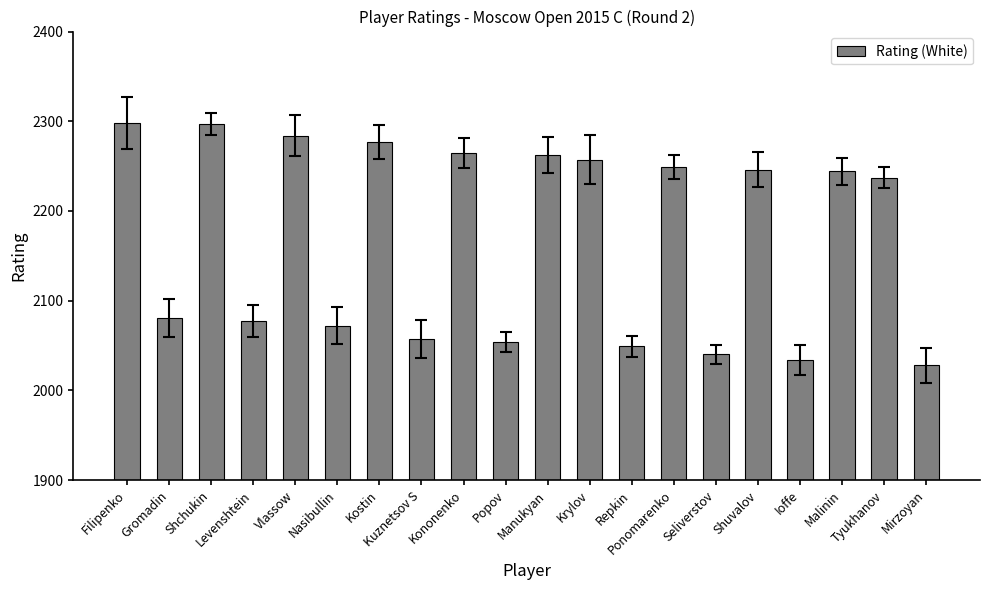

Rank the categories by value from lowest to highest.

Mirzoyan, Ioffe, Seliverstov, Repkin, Popov, Kuznetsov S, Nasibullin, Levenshtein, Gromadin, Tyukhanov, Malinin, Shuvalov, Ponomarenko, Krylov, Manukyan, Kononenko, Kostin, Vlassow, Shchukin, Filipenko